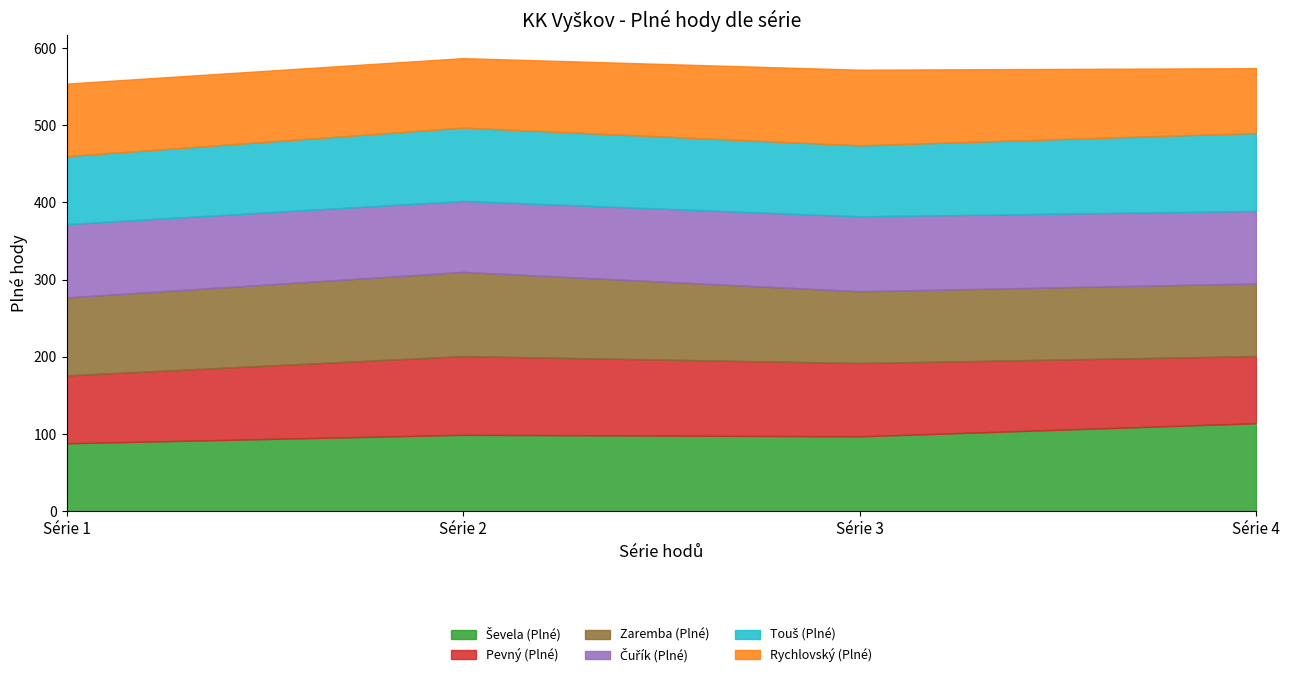

What are all the series names shown in the legend?

Ševela (Plné), Pevný (Plné), Zaremba (Plné), Čuřík (Plné), Touš (Plné), Rychlovský (Plné)